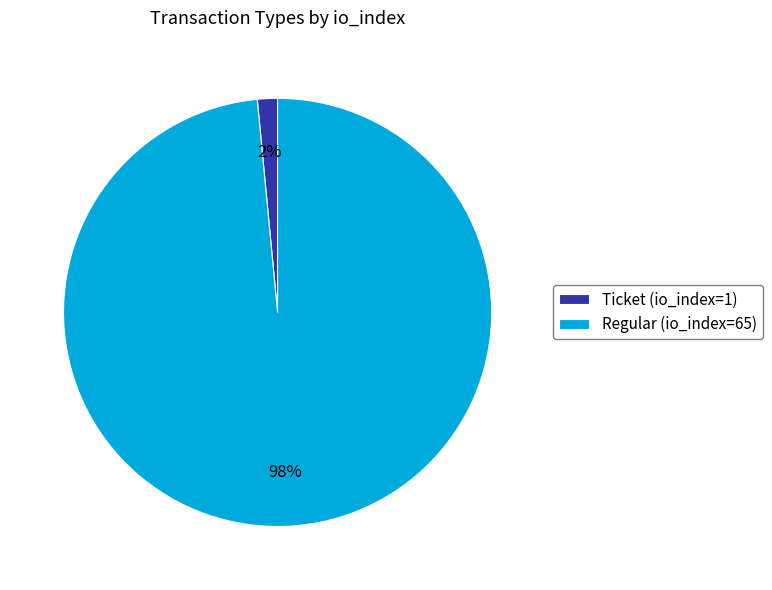

To the nearest percent, what portion does Regular represent?

98%